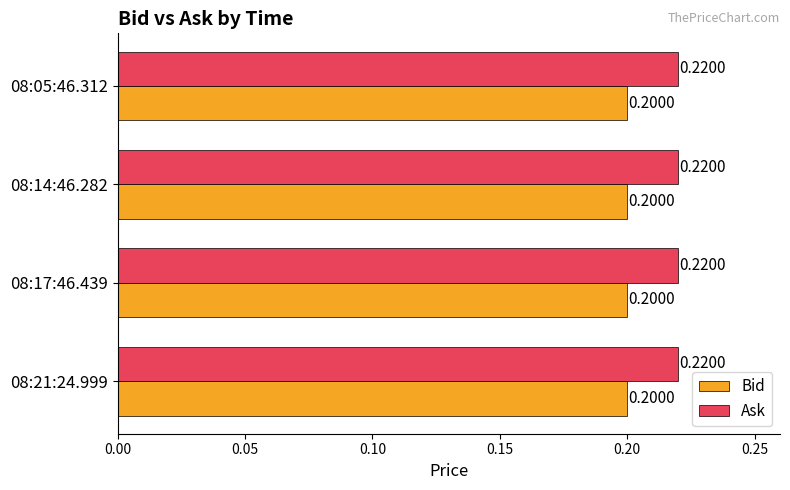

What is the sum of all Ask values?

0.9